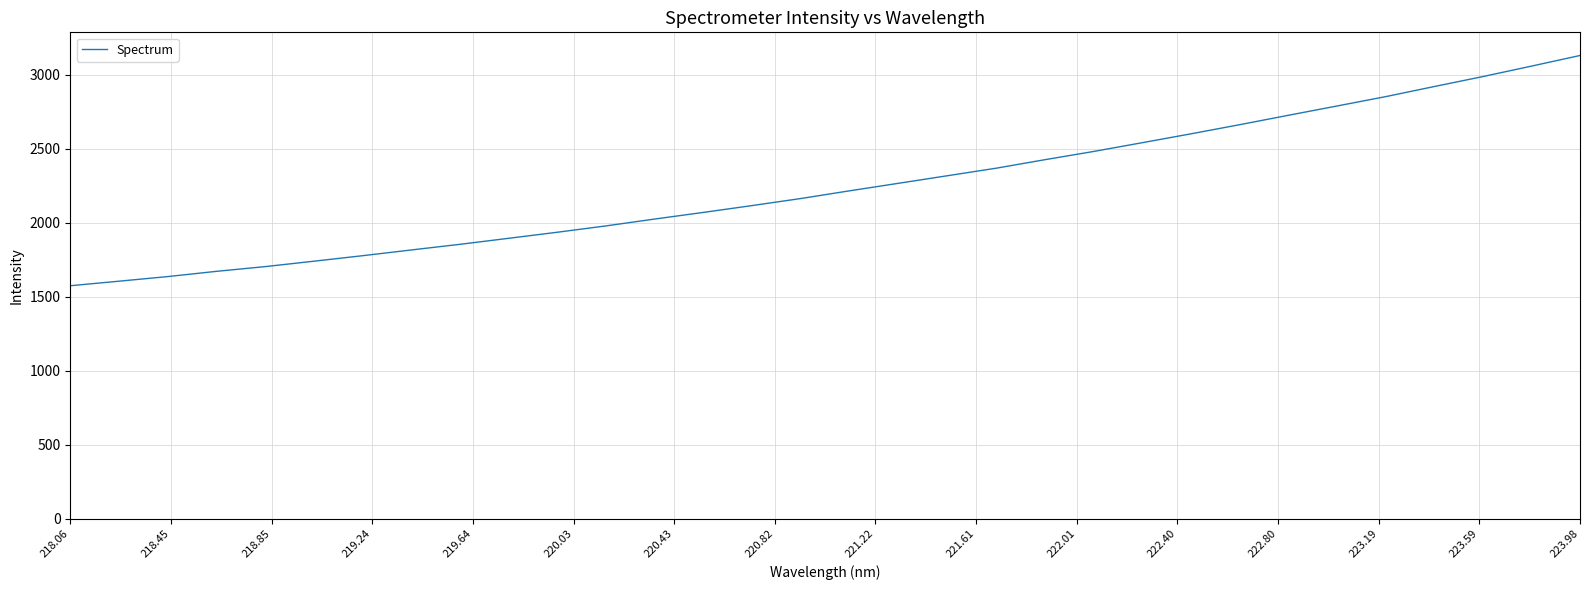

What is the minimum value shown in the chart?

1573.3